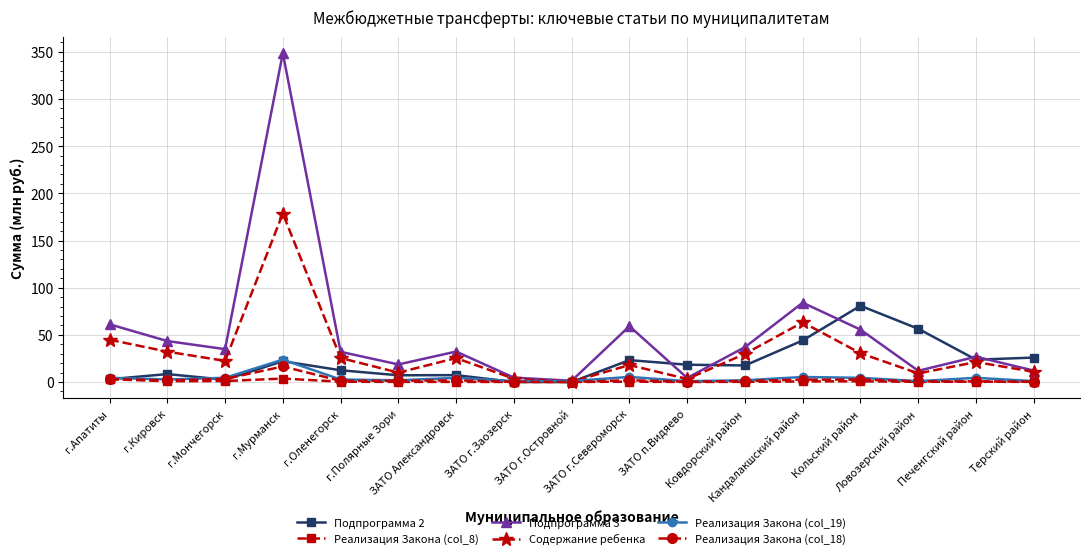

What is the spread (max minus min) of values at г.Полярные Зори?

18.5